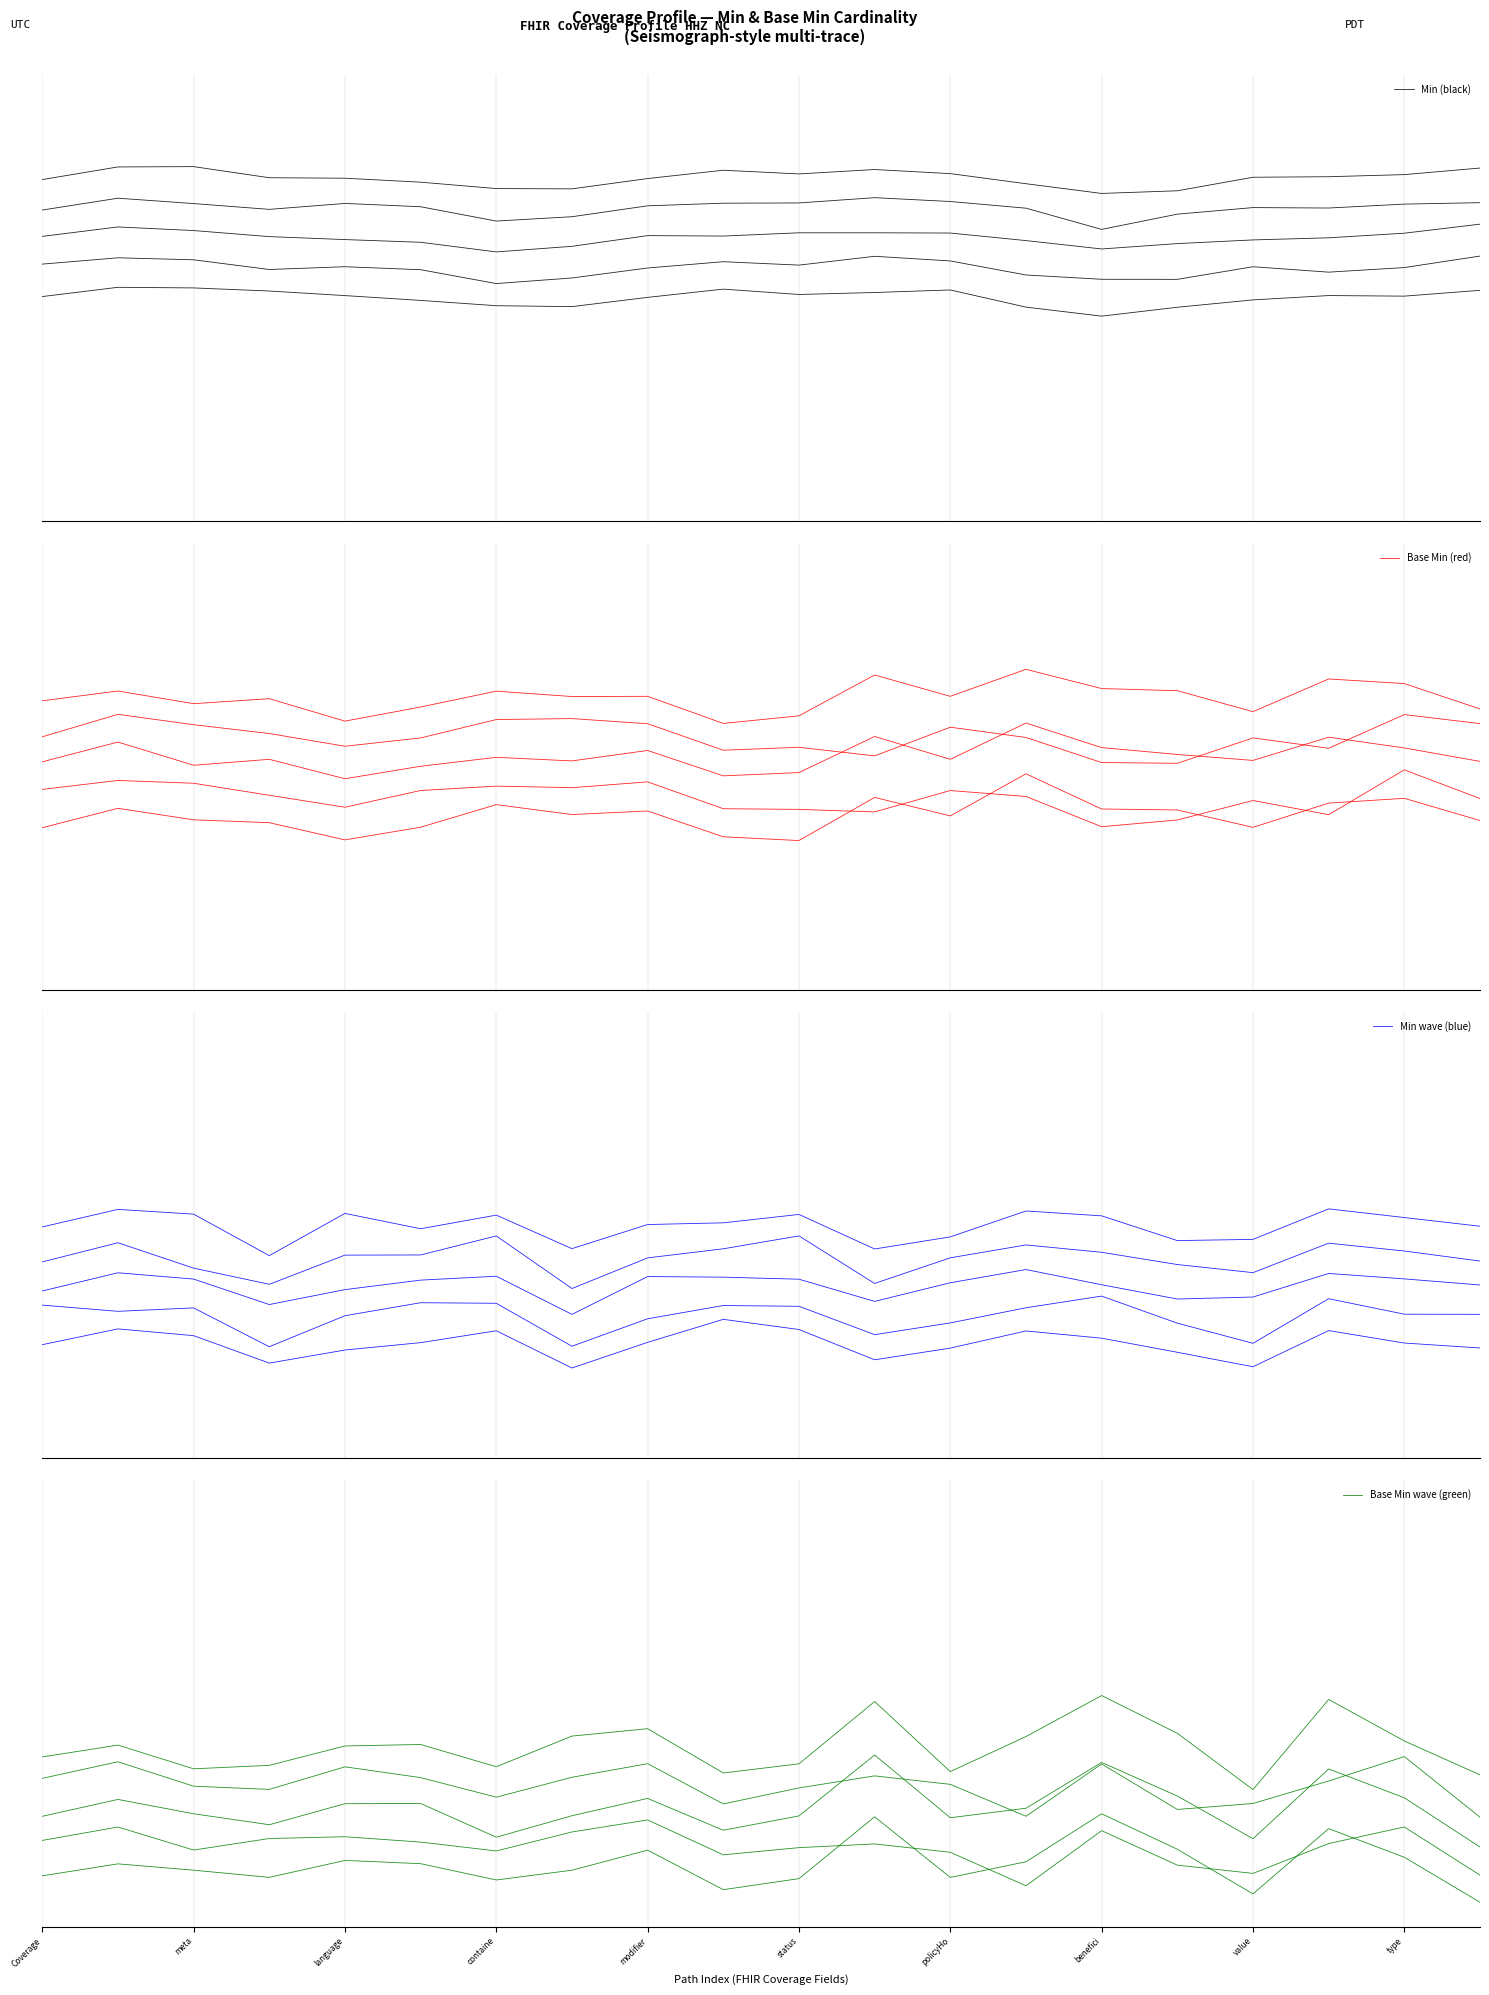

Rank the series at Coverage from highest to lowest value.

Min (black), Base Min (red), Min wave (blue), Base Min wave (green)